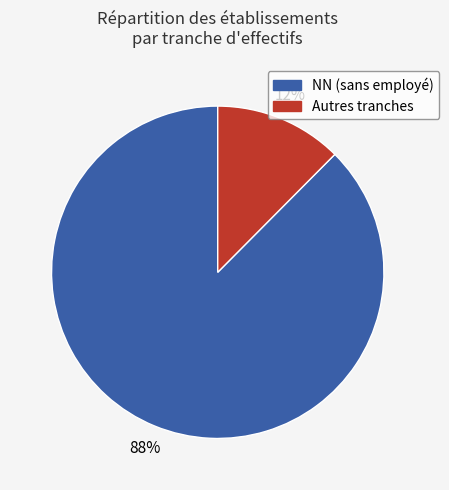

To the nearest percent, what is the average slice percentage?

50%